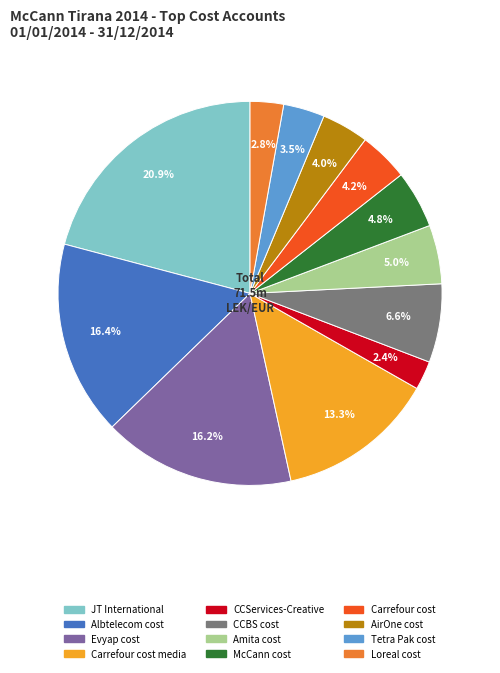

Does any single category account for the majority?

No